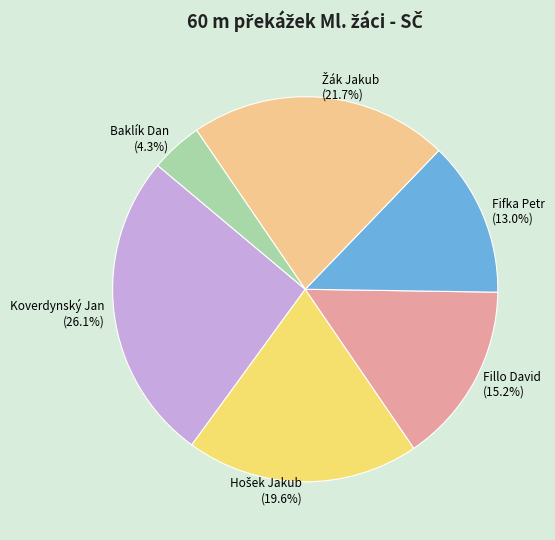

Count the number of slices in the pie.

6